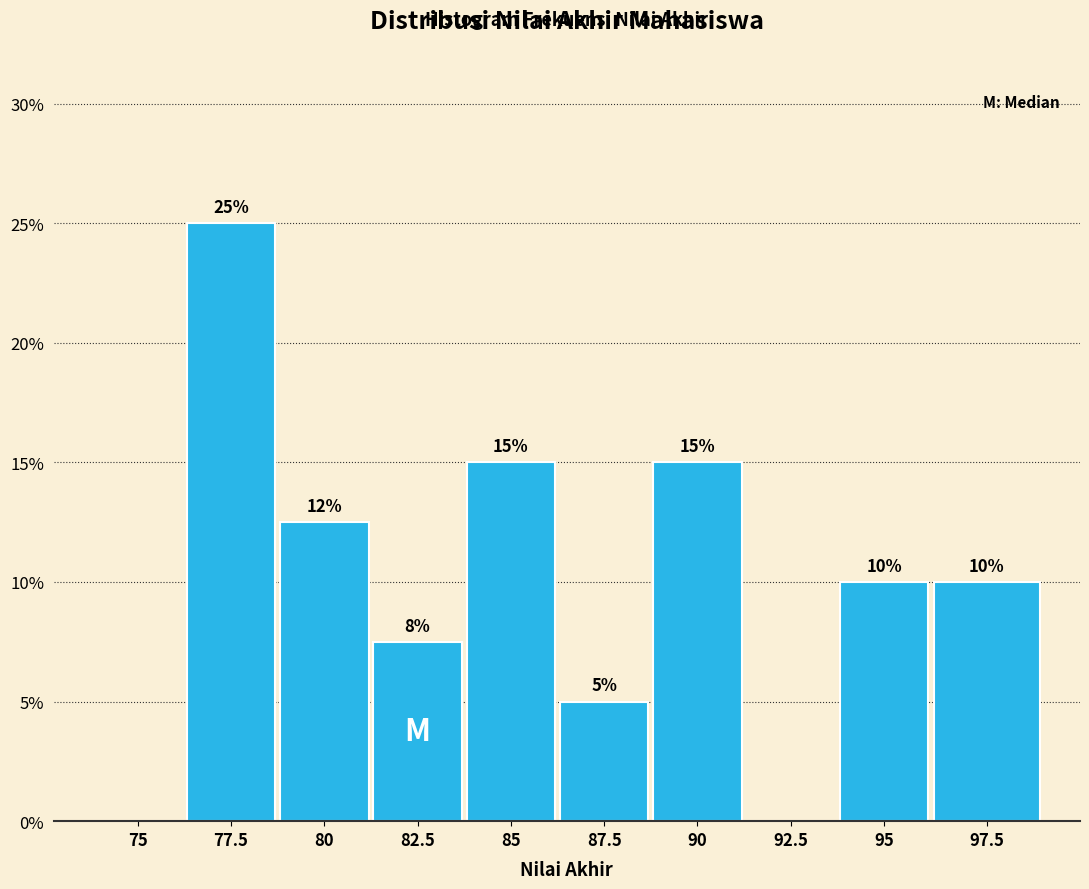

What is the greatest value displayed?

25.0